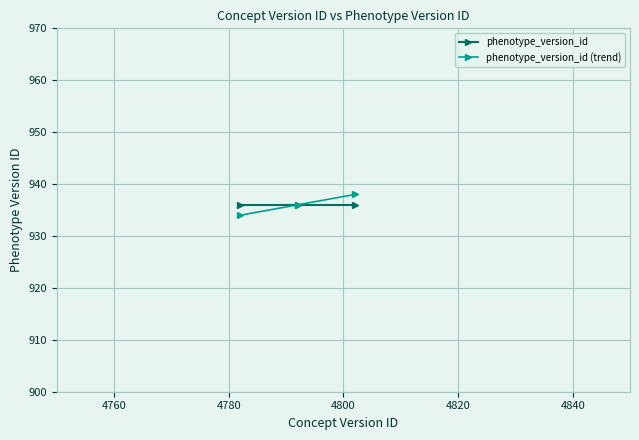

How many lines are shown in the chart?

2